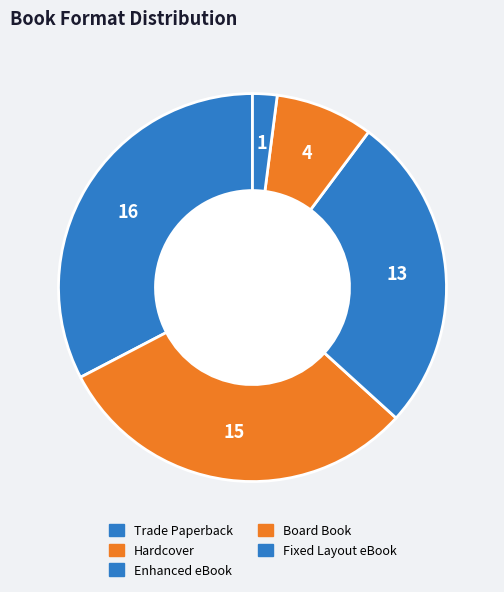

How many slices are in this pie chart?

5